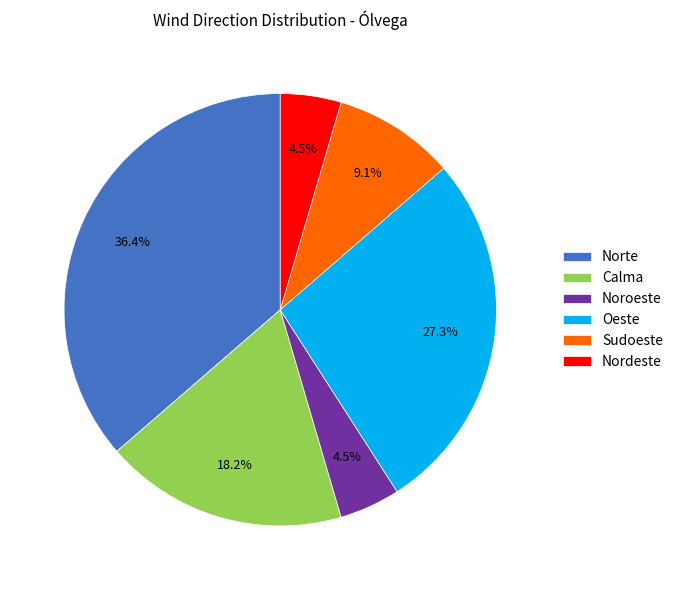

Which has a higher value, Calma or Nordeste?

Calma